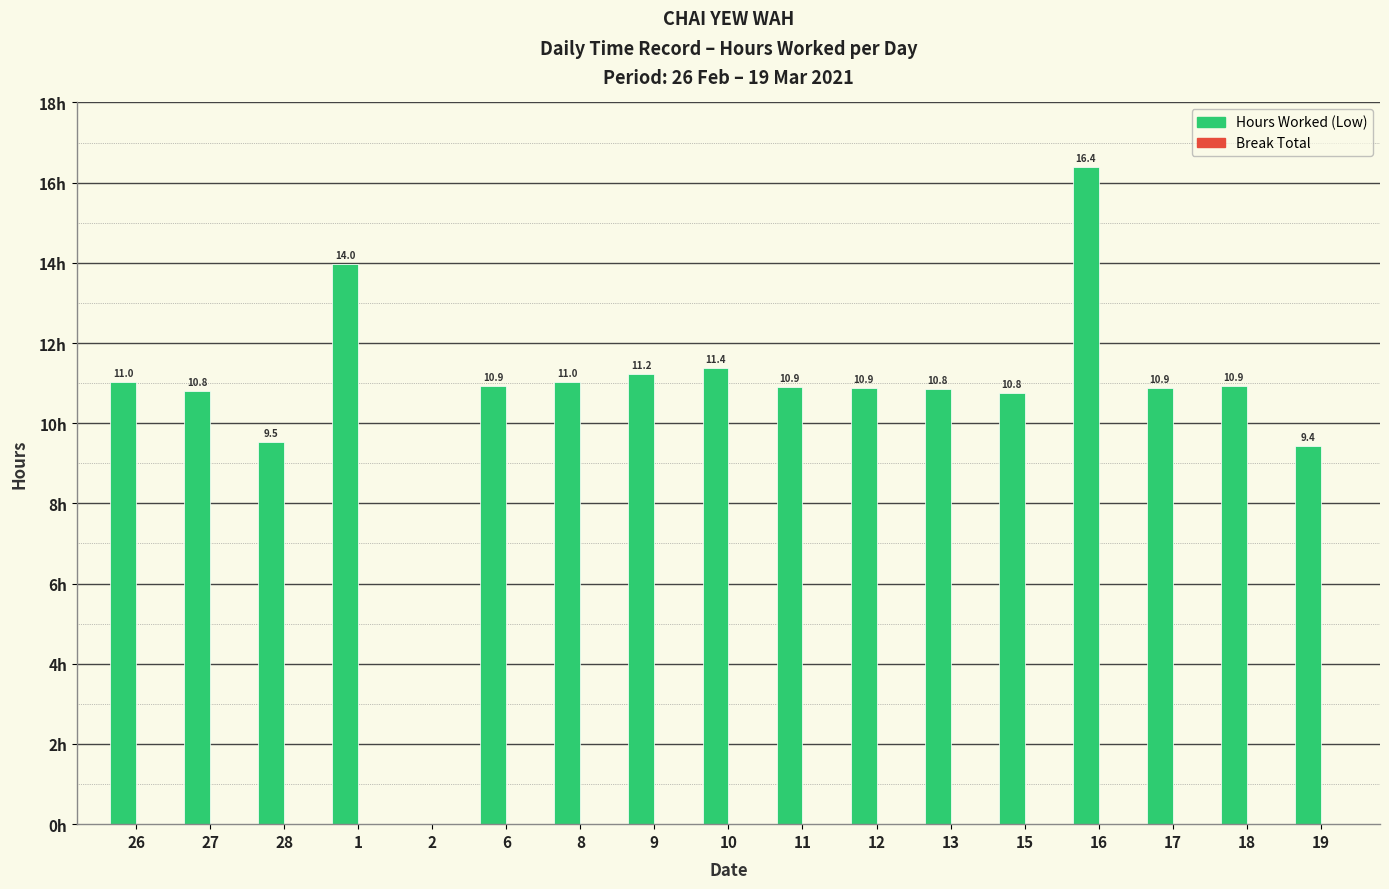

Reading left to right, what are all the values shown in this chart?

Hours Worked (Low): 26=11.0	27=10.8	28=9.5	1=14.0	2=0.0	6=10.9	8=11.0	9=11.2	10=11.4	11=10.9	12=10.9	13=10.8	15=10.8	16=16.4	17=10.9	18=10.9	19=9.4
Break Total: 26=0.0	27=0.0	28=0.0	1=0.0	2=0.0	6=0.0	8=0.0	9=0.0	10=0.0	11=0.0	12=0.0	13=0.0	15=0.0	16=0.0	17=0.0	18=0.0	19=0.0